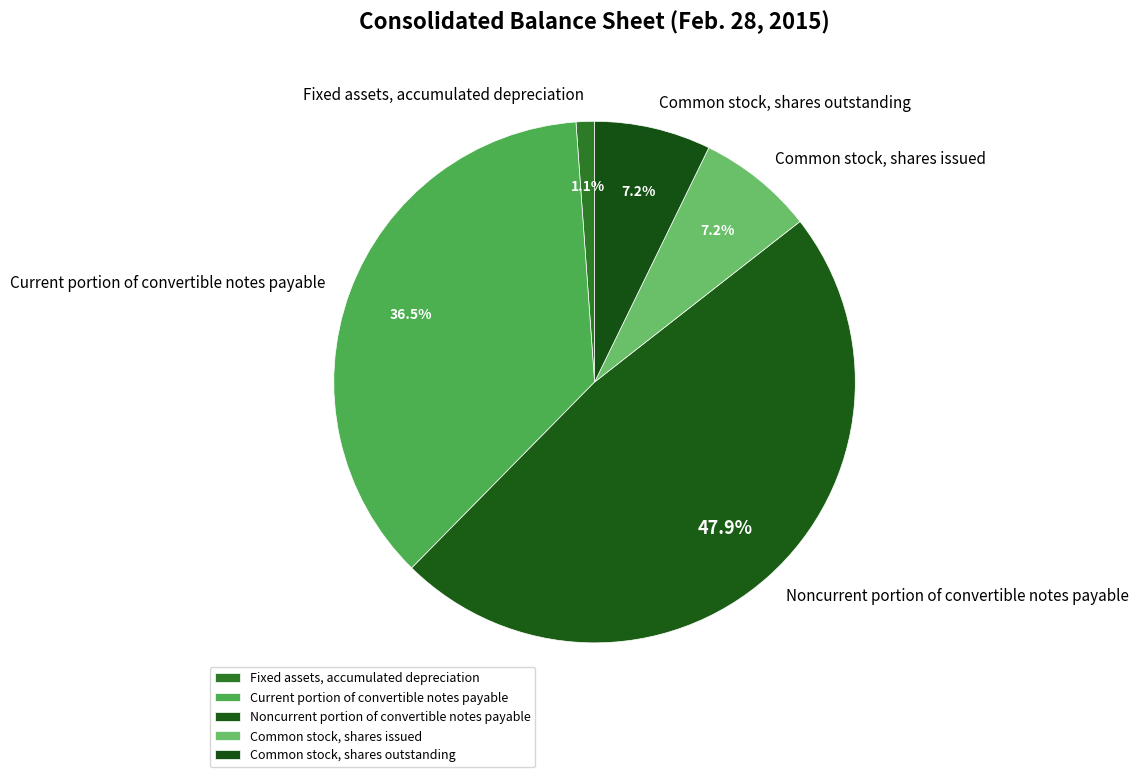

What is the largest slice in the pie chart?

Noncurrent portion of convertible notes payable